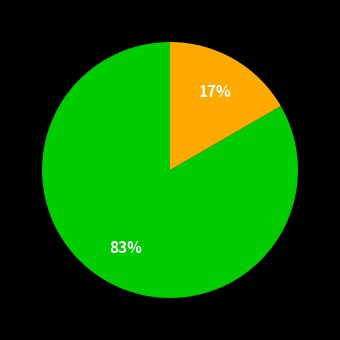

Is there a majority slice in this chart?

Yes